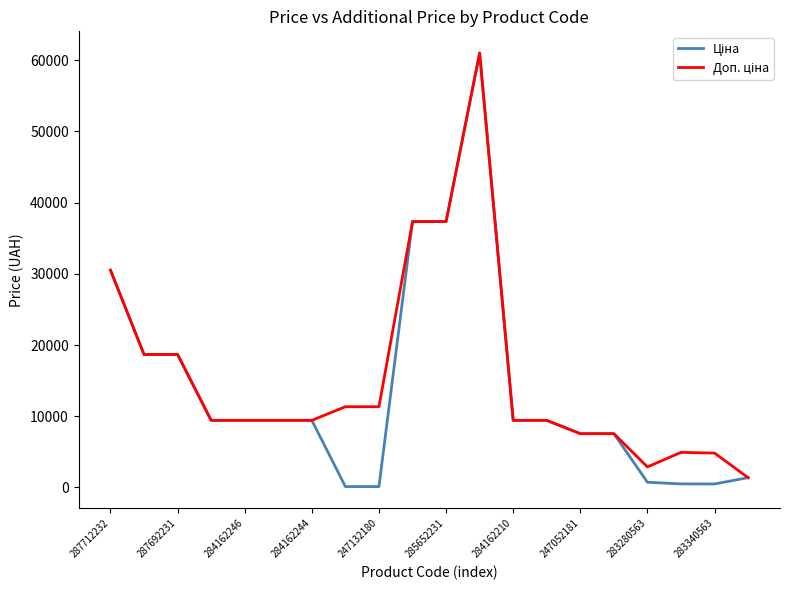

What is the maximum value shown in the chart?

61024.7